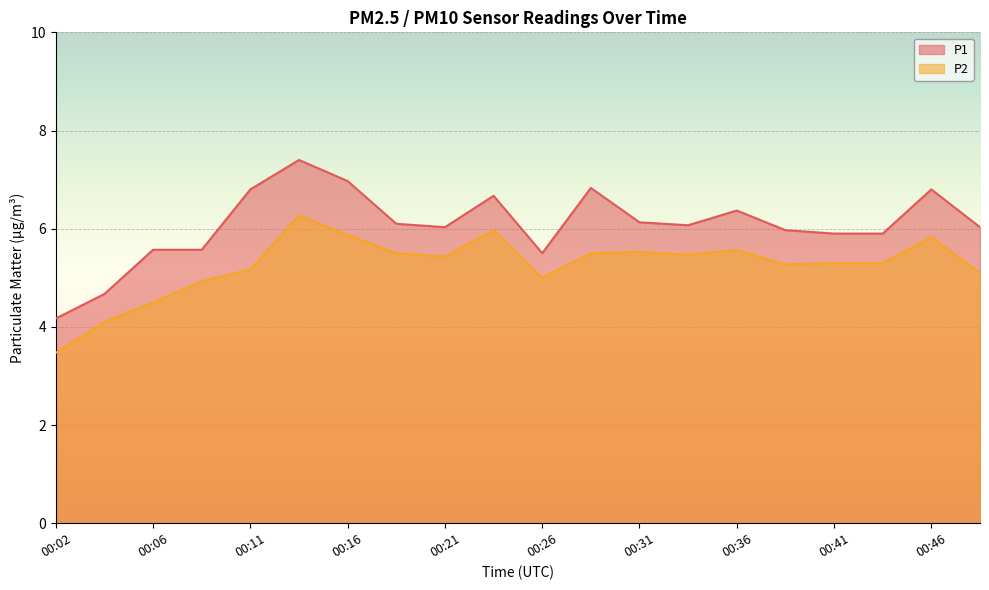

Where is P2 nearest to the value 4?

00:04